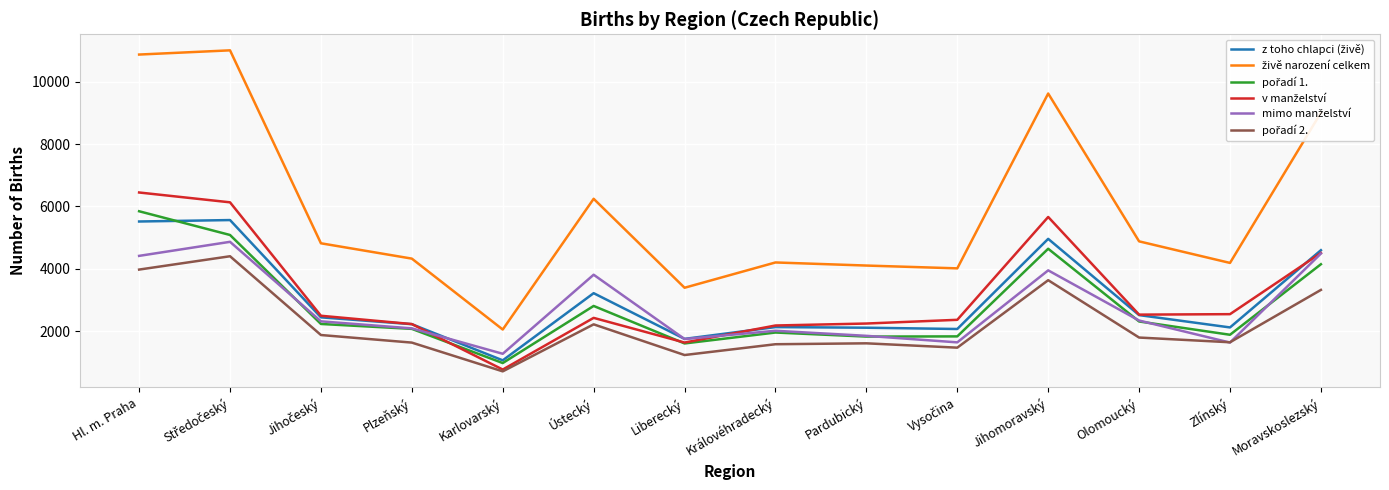

What is the total value across all series at Pardubický?

13783